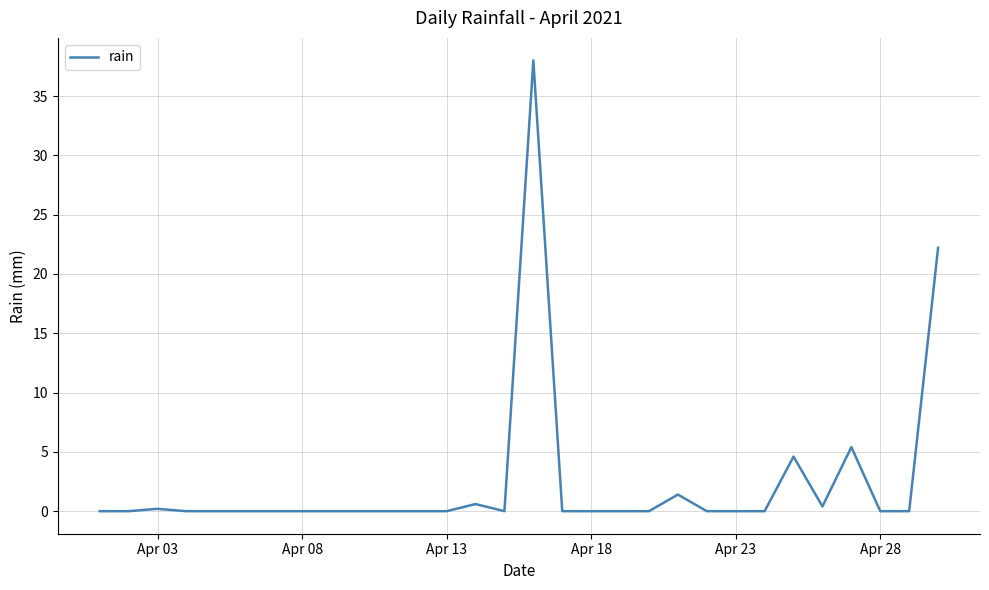

What is the greatest value displayed?

38.0